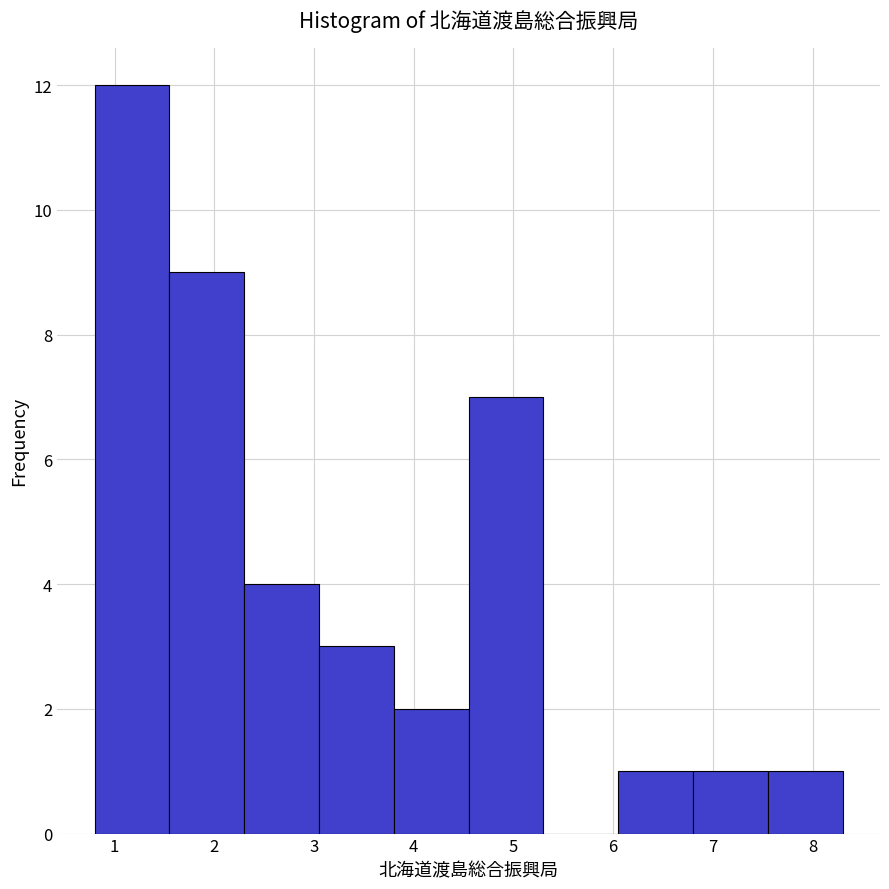

Reading left to right, transcribe this chart: for each bar, give the range it covers on the x-axis and its height. Neither the bar edges nor the heights are printed on the chart, so give them approximately, as read against the axes.

0.80 to 1.55: 12
1.55 to 2.30: 9
2.30 to 3.05: 4
3.05 to 3.80: 3
3.80 to 4.55: 2
4.55 to 5.30: 7
5.30 to 6.05: 0
6.05 to 6.80: 1
6.80 to 7.55: 1
7.55 to 8.30: 1